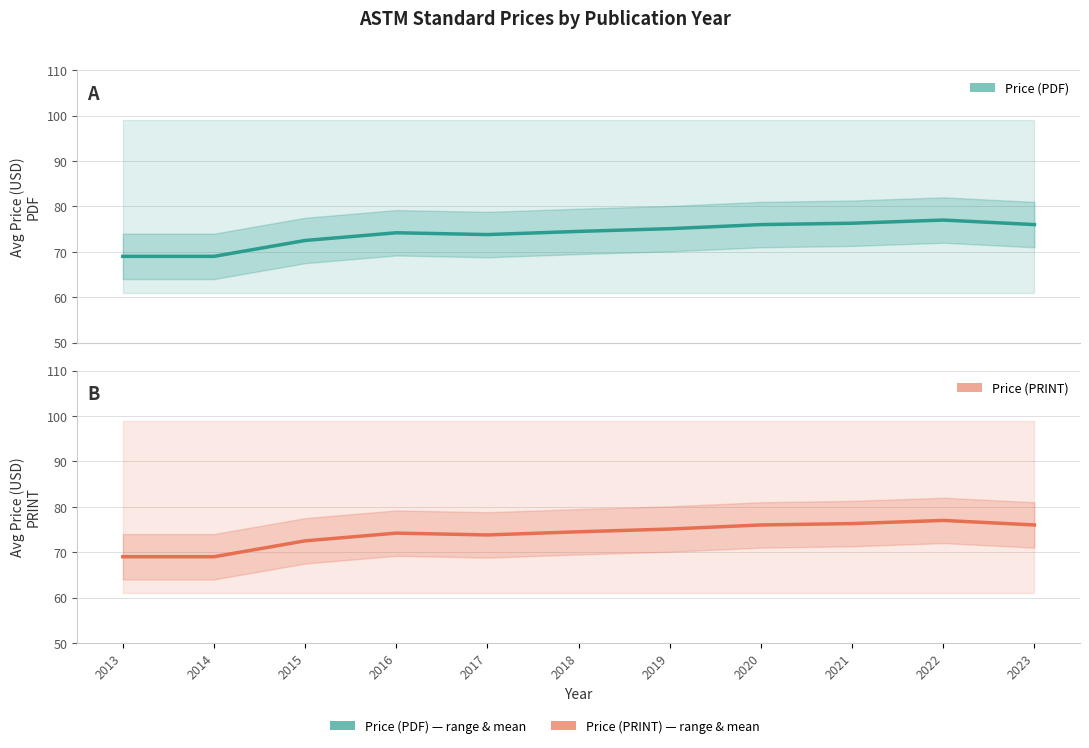

Is the value of Avg Price (PDF) at 2017 greater than the value of Avg Price (PRINT) at 2013?

Yes